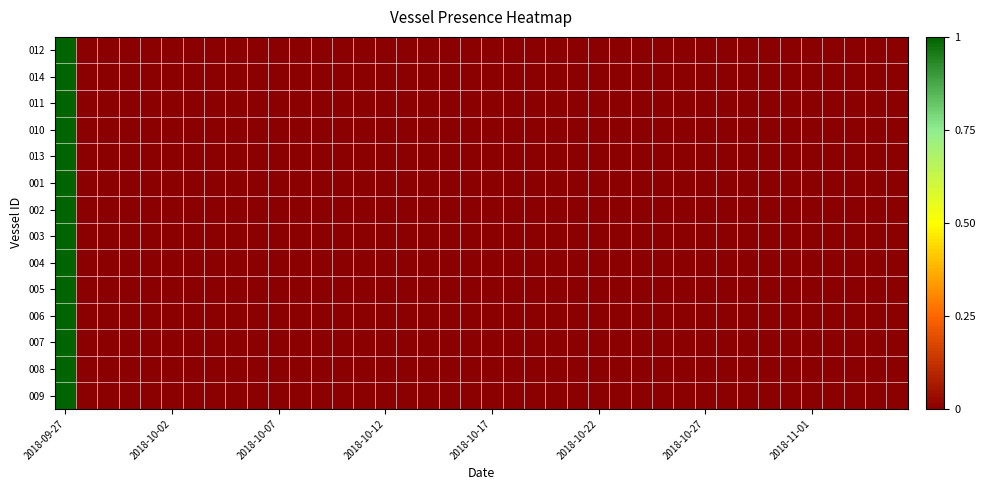

Which series has the largest range (max minus min)?

012